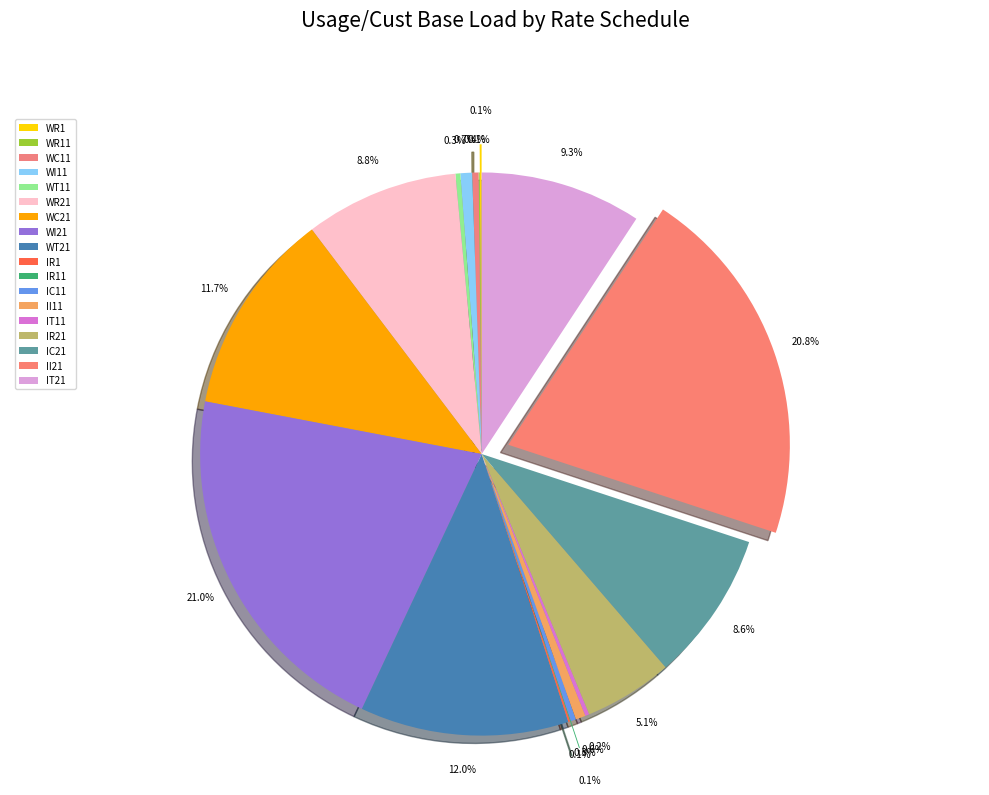

To the nearest percent, what is the difference between the WI11 and IR21 slice percentages?

4%